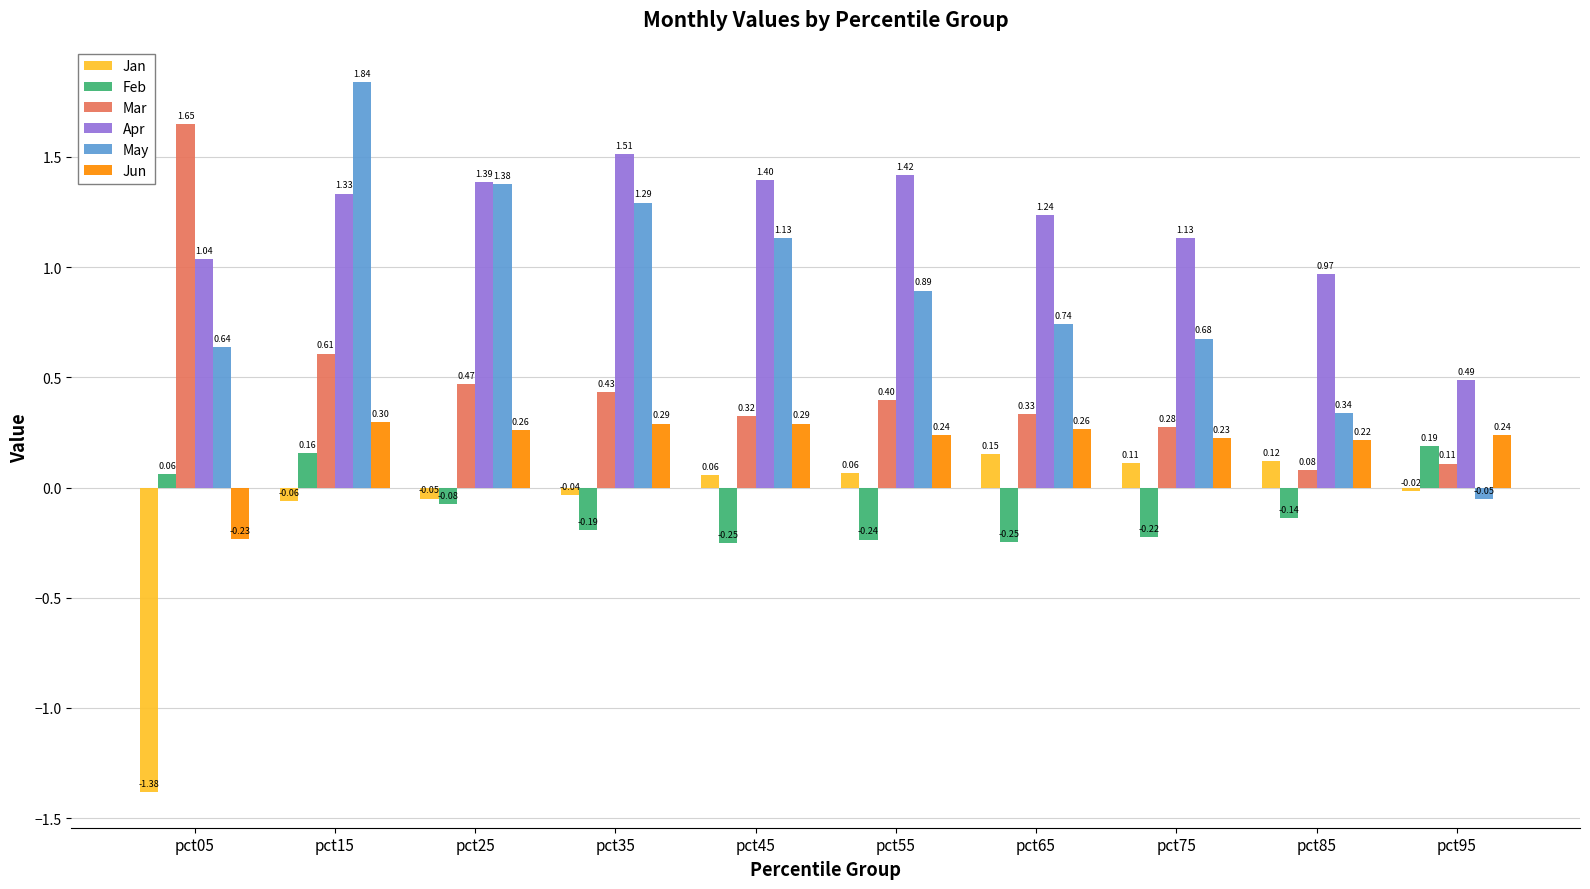

The value of Apr at pct45 is 1.4. True or false?

True